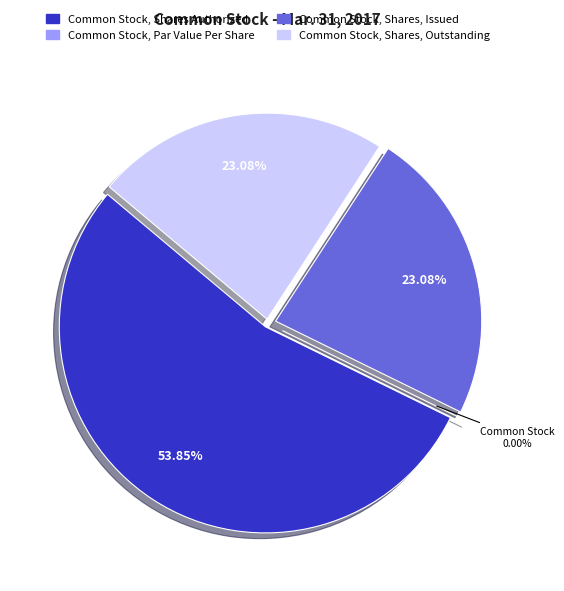

How many slices are in this pie chart?

4